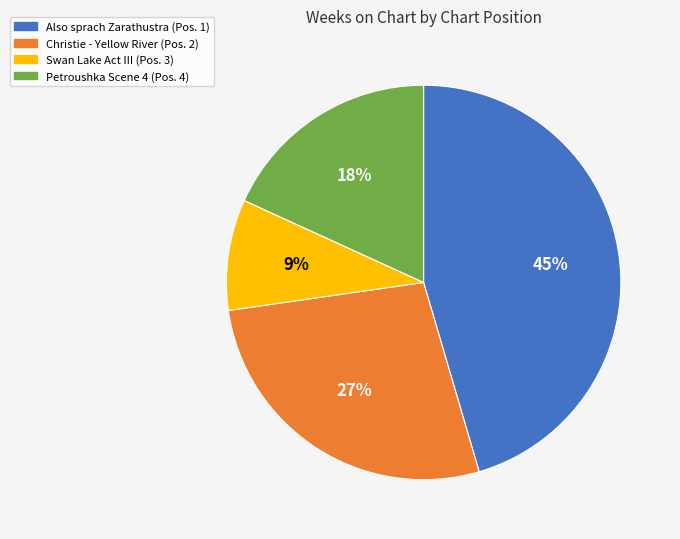

What is the ratio of the value at Also sprach Zarathustra (Pos. 1) to the value at Swan Lake Act III (Pos. 3)?

5.0